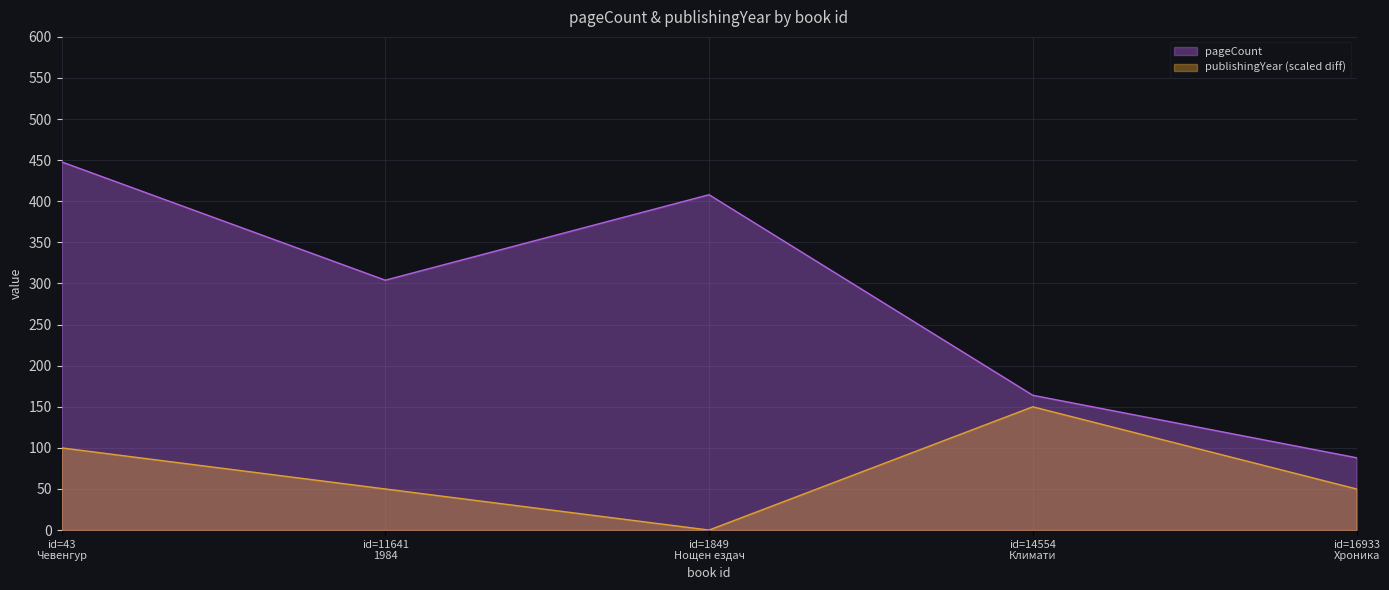

True or false: publishingYear has more than 0 interior local peaks.

True